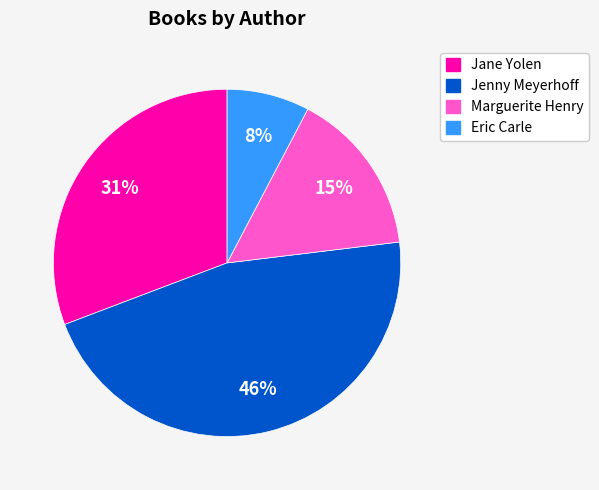

Rank the categories by value from highest to lowest.

Jenny Meyerhoff, Jane Yolen, Marguerite Henry, Eric Carle